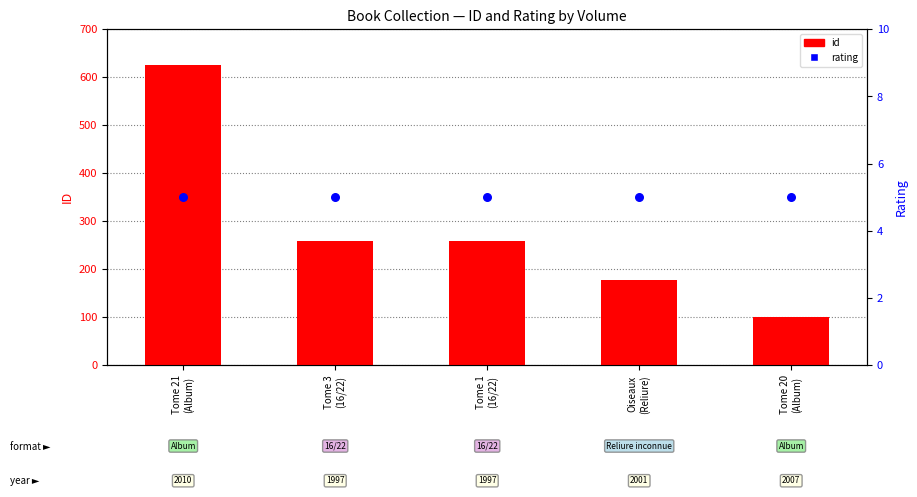

At which category is the sum across all series the highest?

Tome 21
(Album)